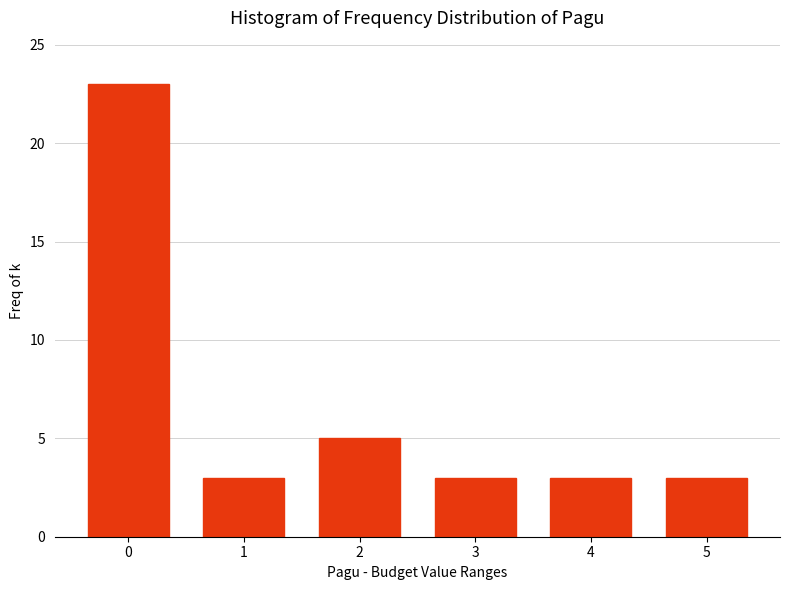

Reading right to left, transcribe all the data shown in this chart.

3	3	3	5	3	23